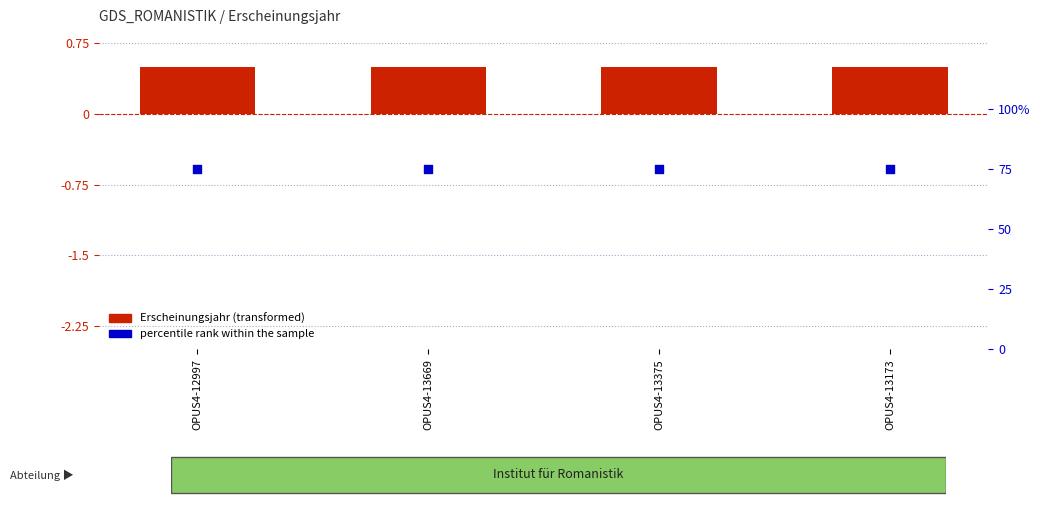

At which category is the sum across all series the highest?

OPUS4-12997